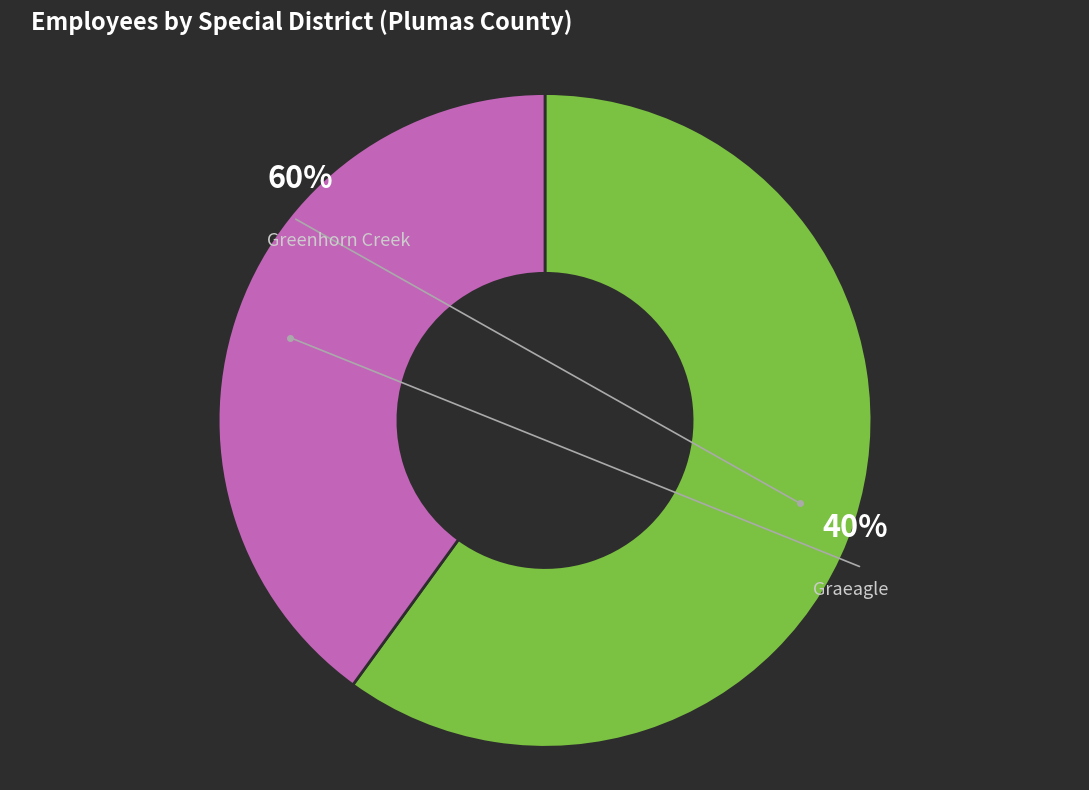

To the nearest percent, what portion does Graeagle Community Services District represent?

40%